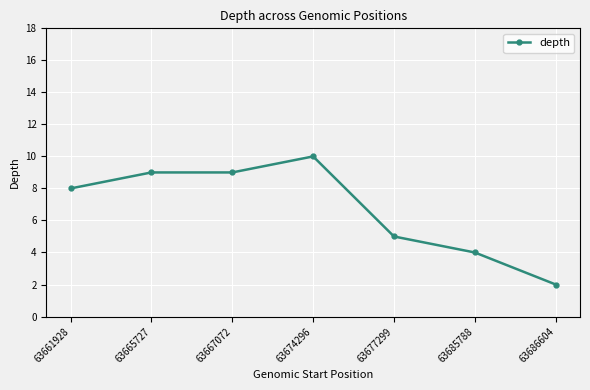

Reading left to right, list all the values displayed in this chart.

8	9	9	10	5	4	2